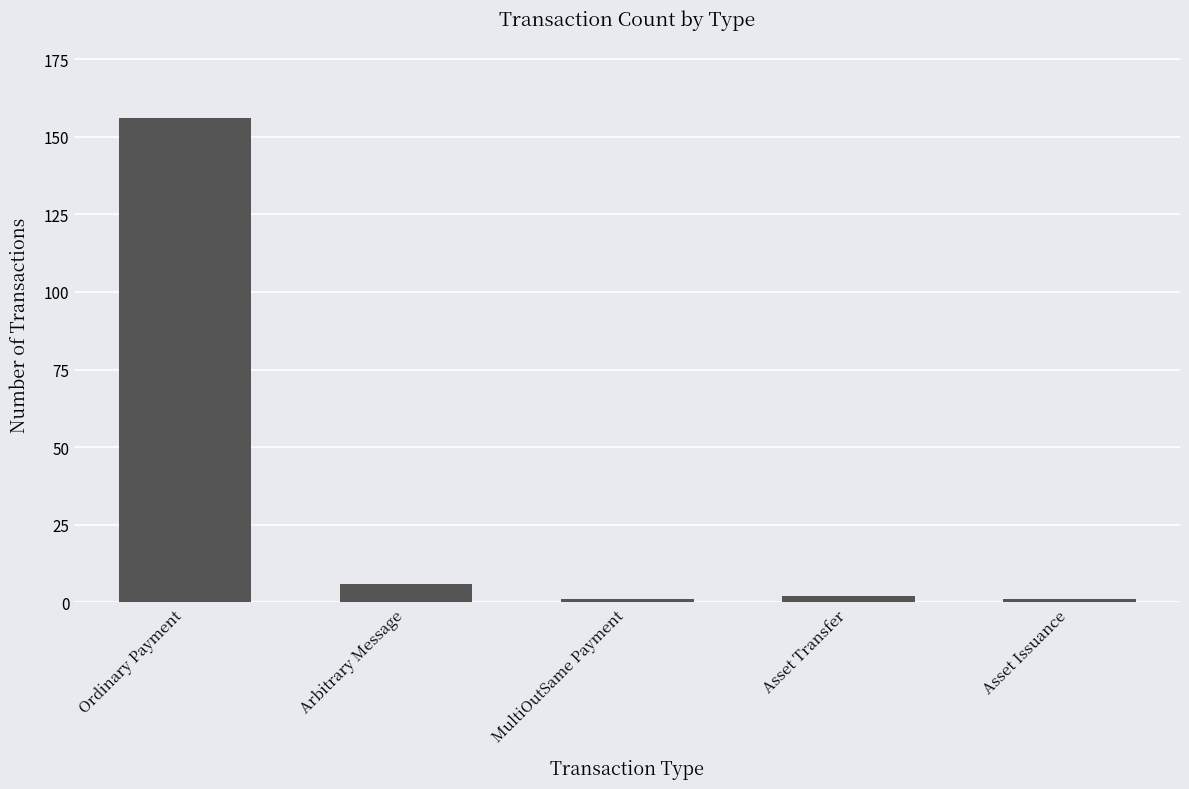

How many bars are there in total?

5